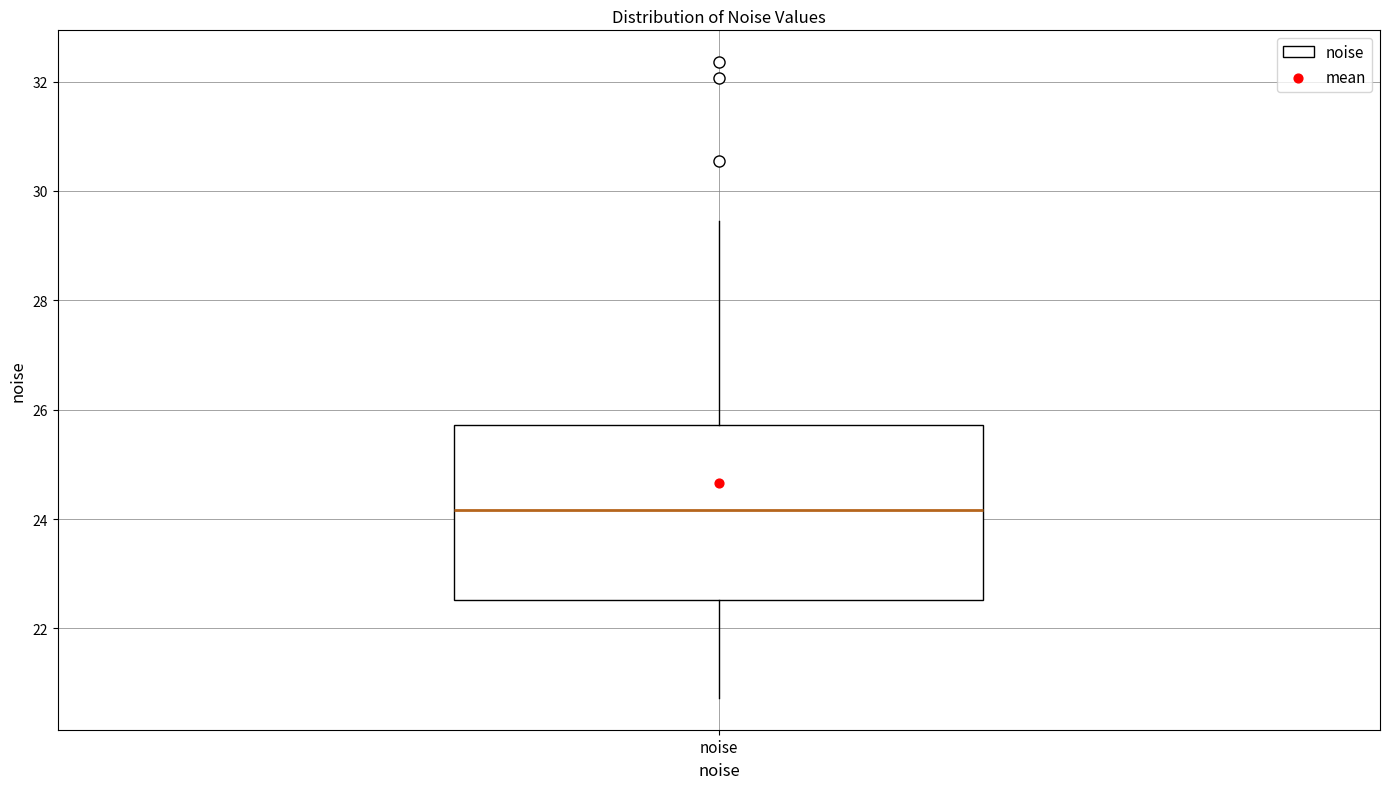

Read this box plot against the y-axis: the position of the median line, the range covered by the box, and the ends of both whiskers. The values are not printed on the chart, so give them approximately, as read against the axis.

median 24.2, box 22.6 to 25.8, whiskers 20.8 to 29.4